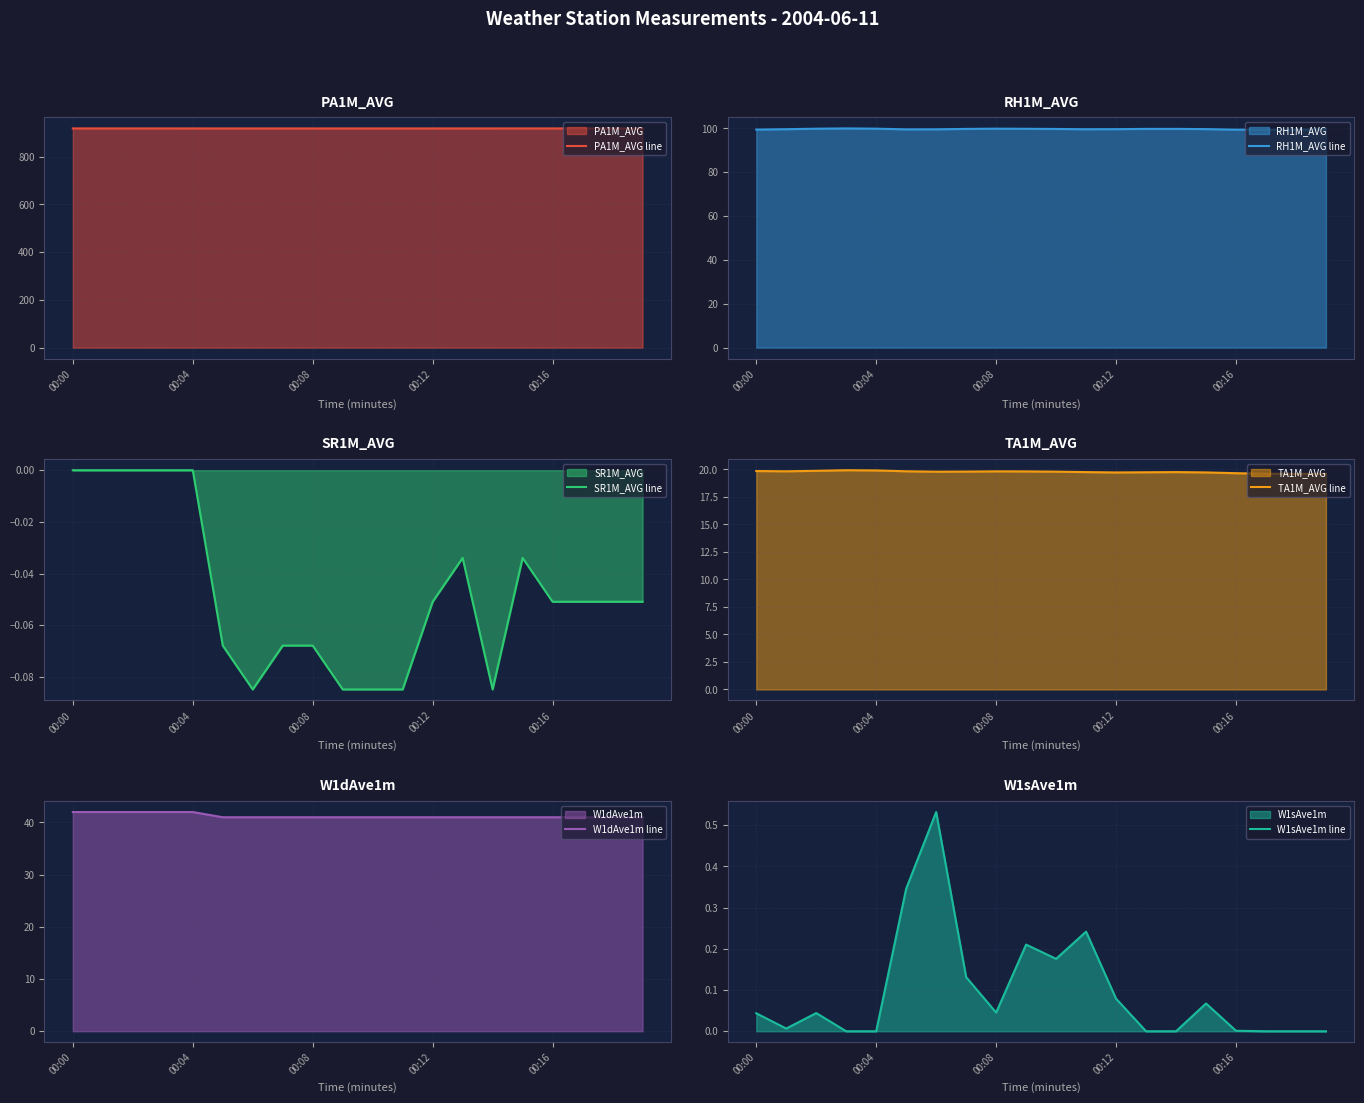

Does the chart have visible grid lines?

Yes